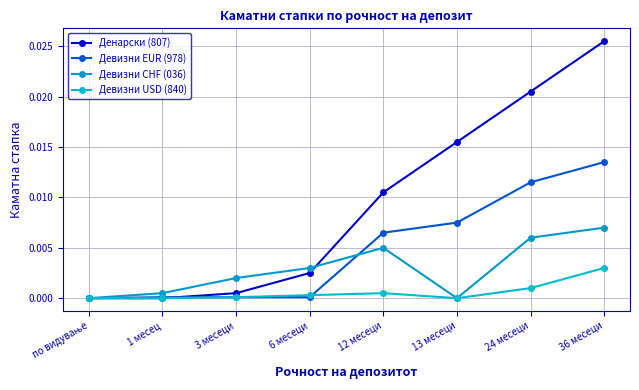

True or false: Денарски (807) and Девизни CHF (036) intersect in this chart.

True